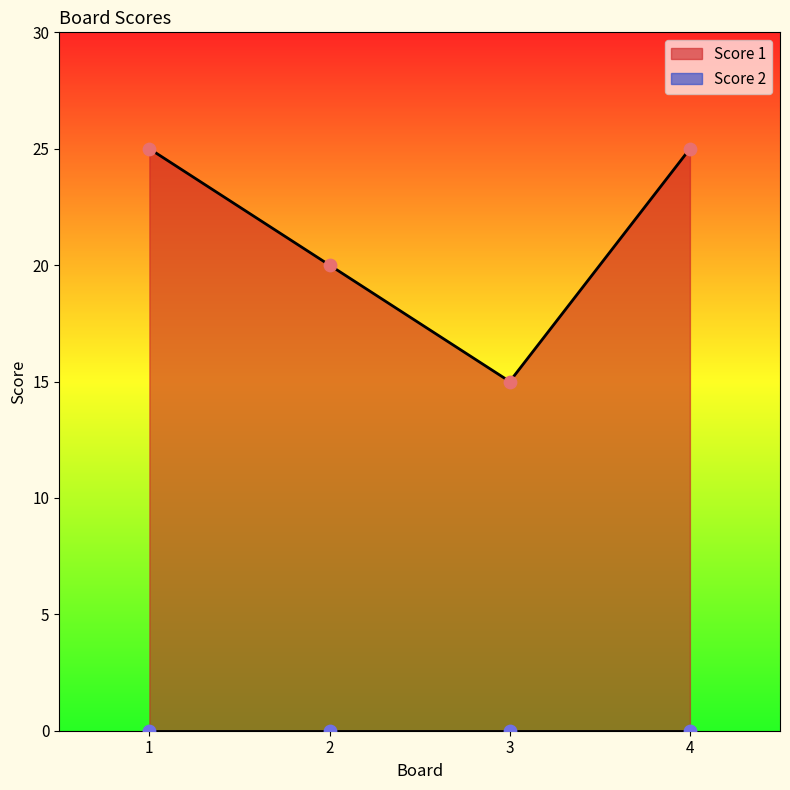

Which has a higher value, 1 or 4?

1